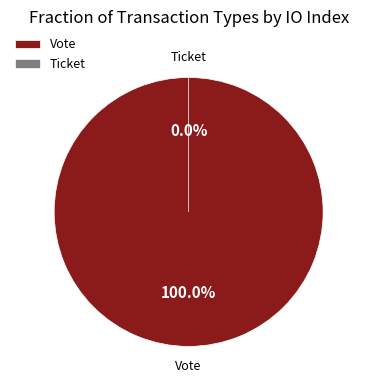

The Vote slice represents 100% of the pie. True or false?

True